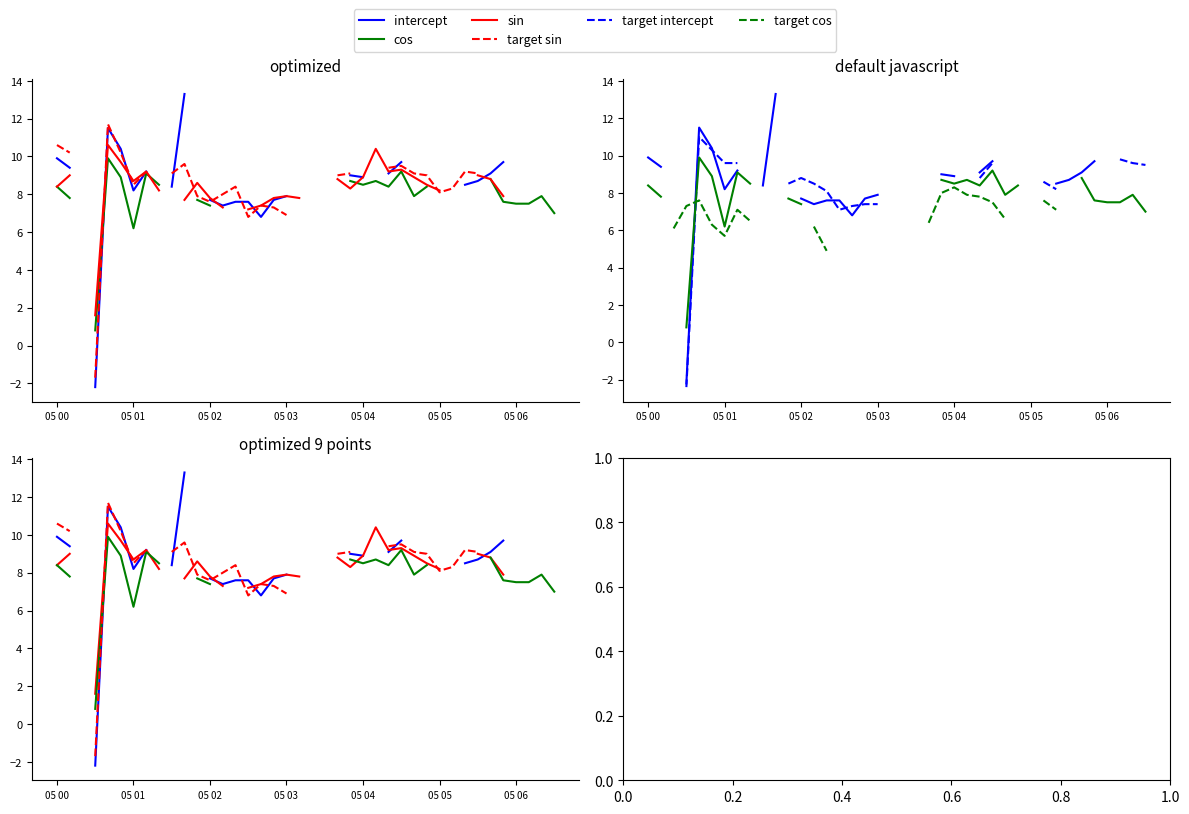

Which series has the largest range (max minus min)?

intercept